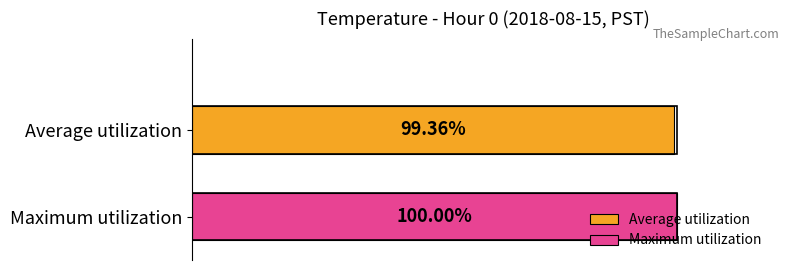

Rank the series by their maximum value, from highest to lowest.

Maximum utilization, Average utilization